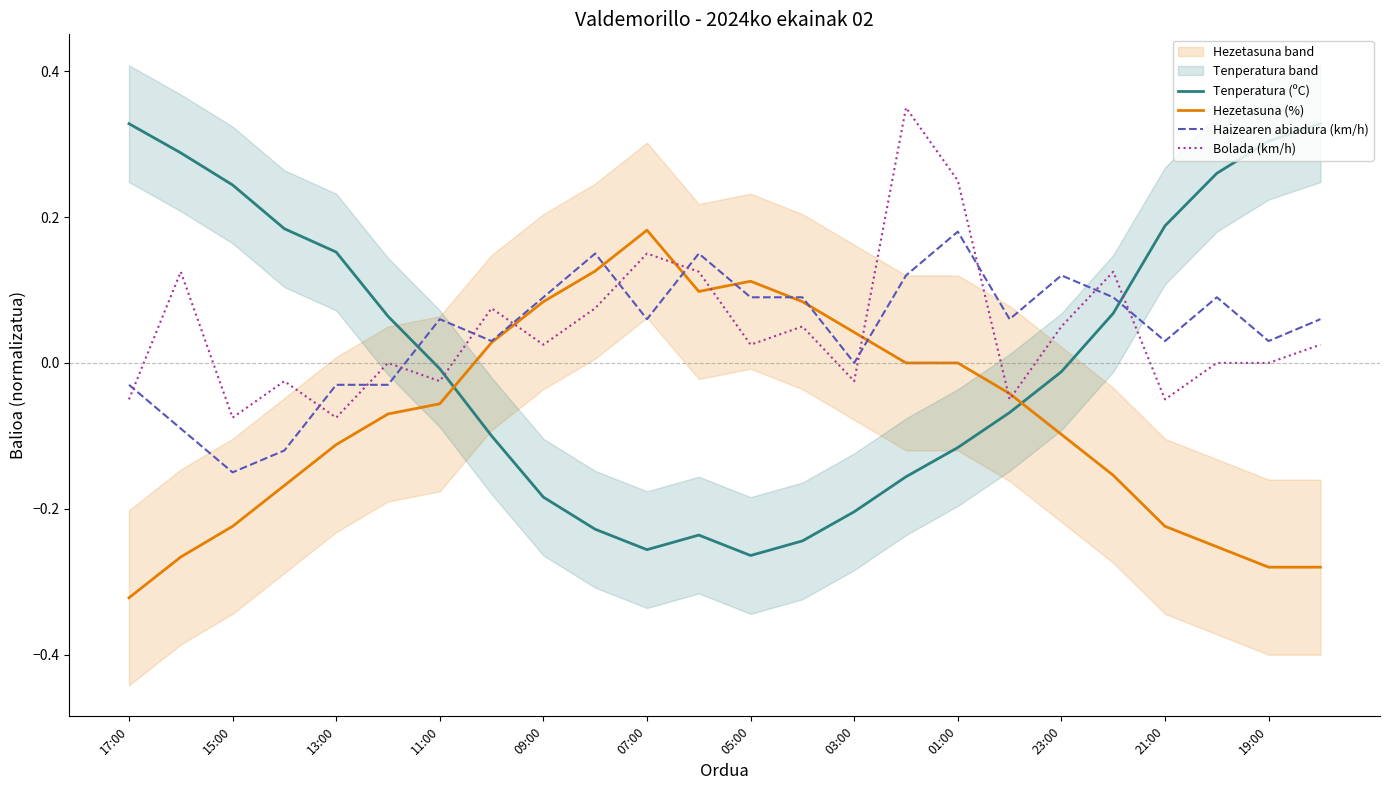

Reading right to left, extract all data points from this chart.

Tenperatura (ºC): 0.3	0.3	0.3	0.2	0.1	-0.0	-0.1	-0.1	-0.2	-0.2	-0.2	-0.3	-0.2	-0.3	-0.2	-0.2	-0.1	-0.0	0.1	0.2	0.2	0.2	0.3	0.3
Hezetasuna (%): -0.3	-0.3	-0.3	-0.2	-0.2	-0.1	-0.0	0.0	0.0	0.0	0.1	0.1	0.1	0.2	0.1	0.1	0.0	-0.1	-0.1	-0.1	-0.2	-0.2	-0.3	-0.3
Haizearen abiadura (km/h): 0.1	0.0	0.1	0.0	0.1	0.1	0.1	0.2	0.1	0.0	0.1	0.1	0.1	0.1	0.1	0.1	0.0	0.1	-0.0	-0.0	-0.1	-0.1	-0.1	-0.0
Bolada (km/h): 0.0	0.0	0.0	-0.1	0.1	0.1	-0.1	0.2	0.3	-0.0	0.1	0.0	0.1	0.1	0.1	0.0	0.1	-0.0	0.0	-0.1	-0.0	-0.1	0.1	-0.1